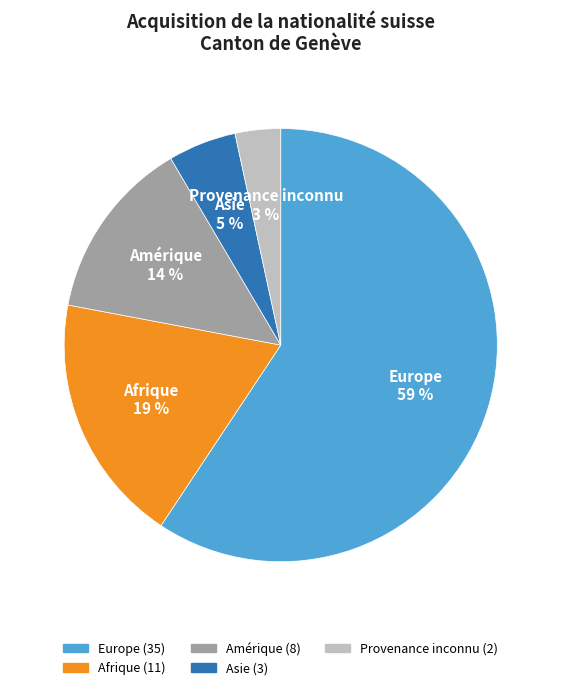

What percentage is the Europe slice, to the nearest percent?

59%